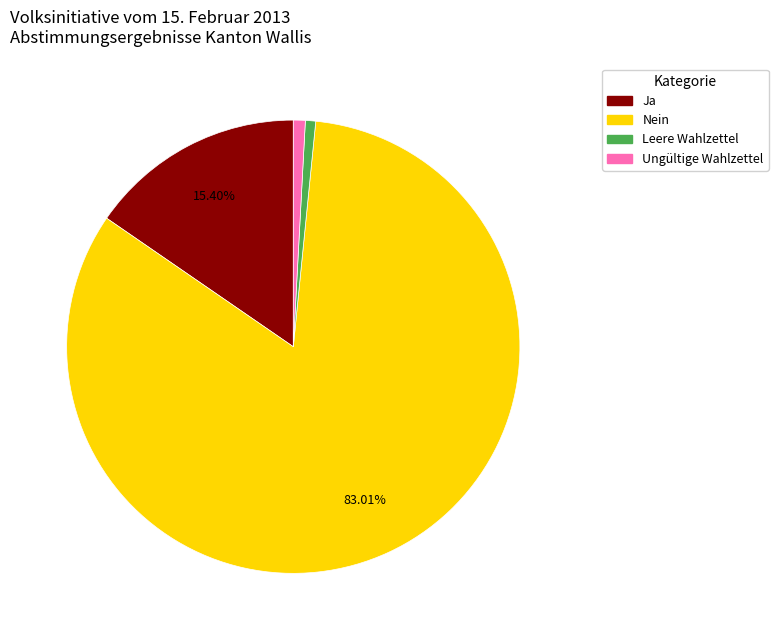

To the nearest percent, what portion does Ungültige Wahlzettel represent?

1%